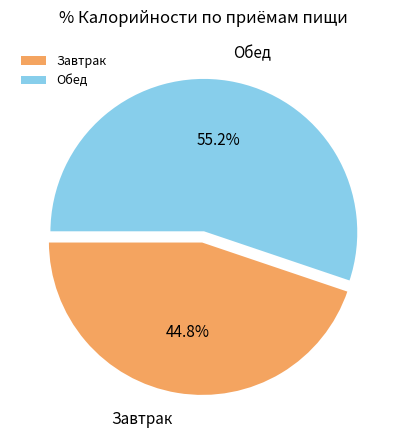

Combined, do Завтрак and Обед account for over 50%?

Yes